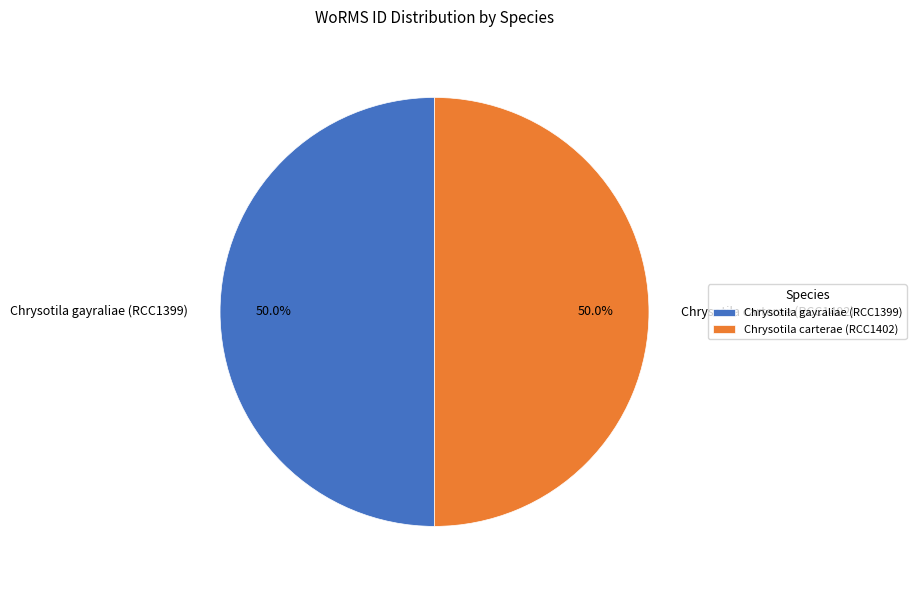

True or false: Chrysotila carterae (RCC1402) accounts for 50% of the total.

True